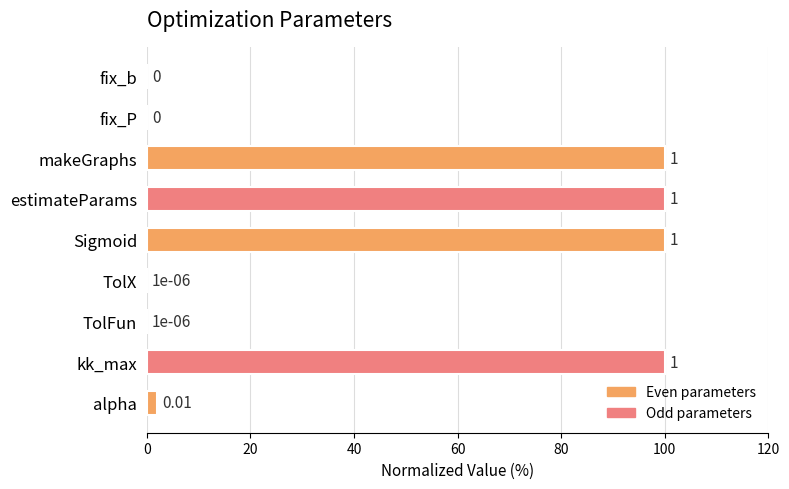

What is the maximum value shown in the chart?

100.0